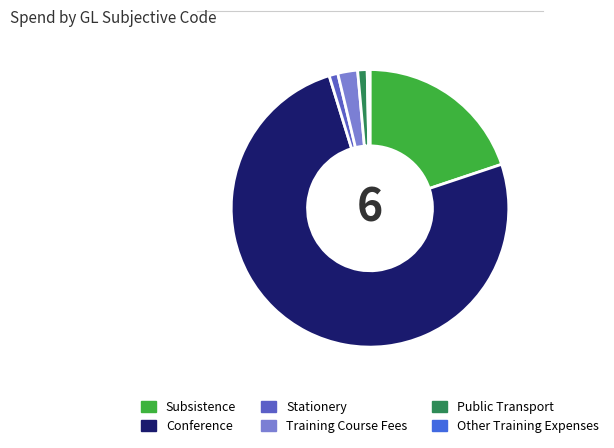

Is it true that Stationery is 1% of the pie?

True